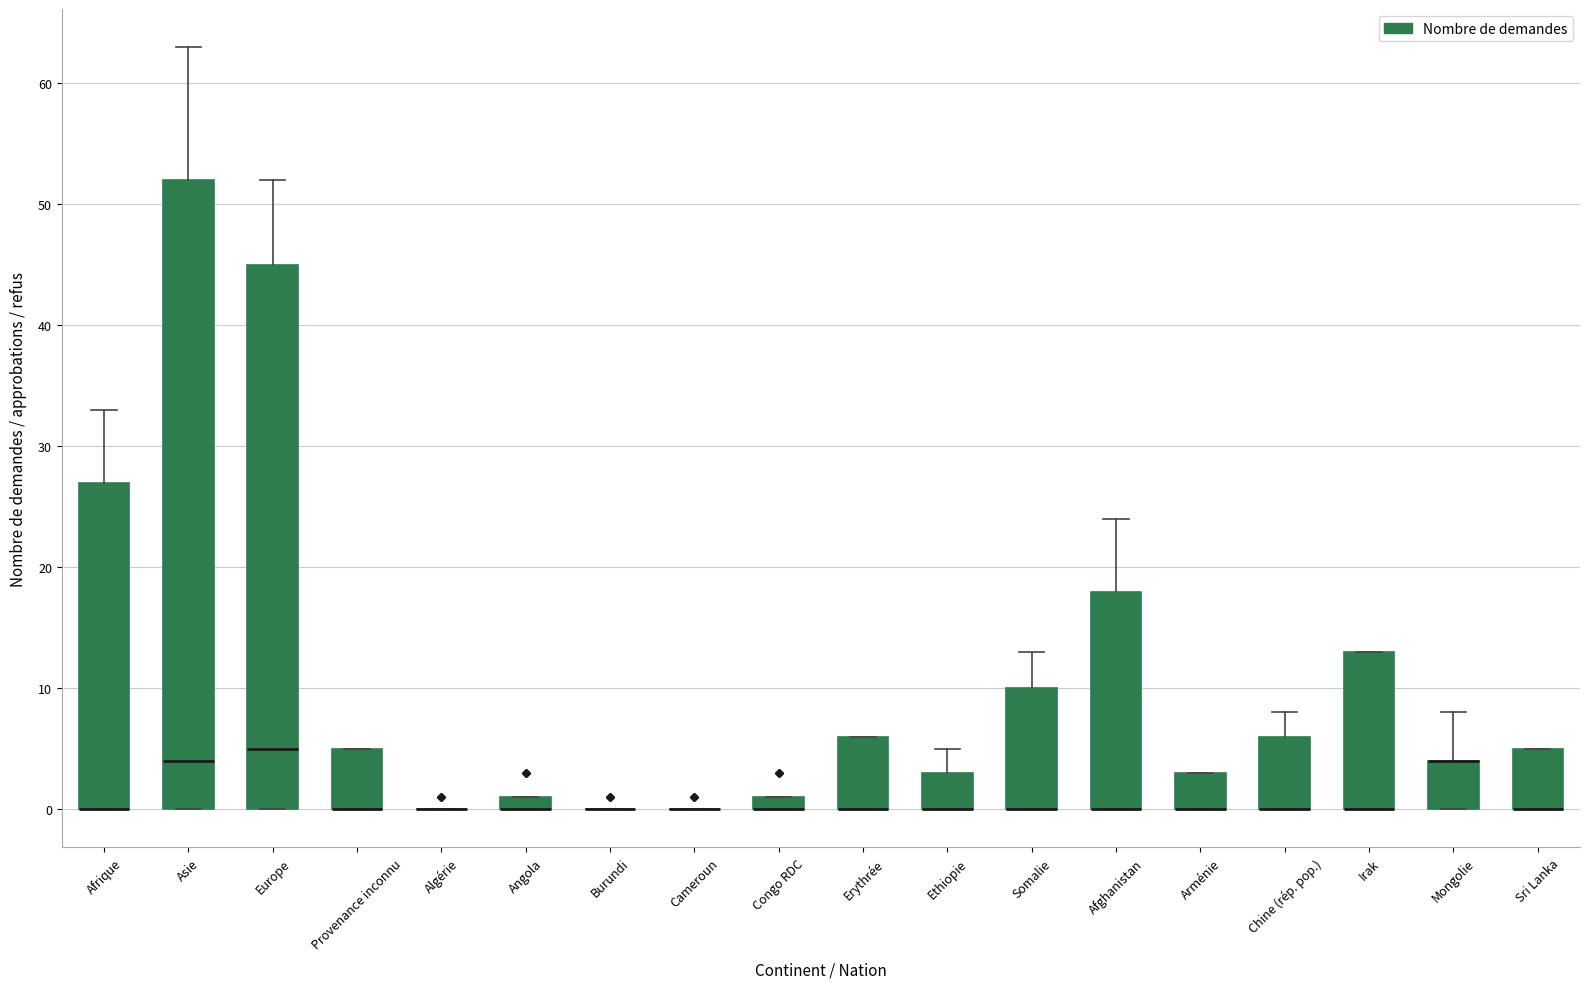

Which box is the tallest, from its lower edge to its upper edge?

Asie